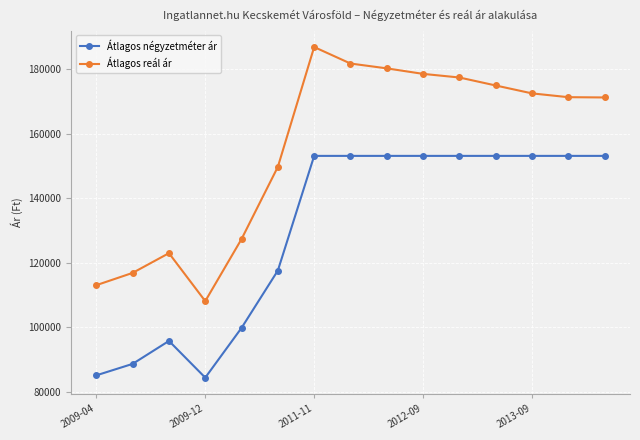

Which series has the widest spread of values?

Átlagos reál ár